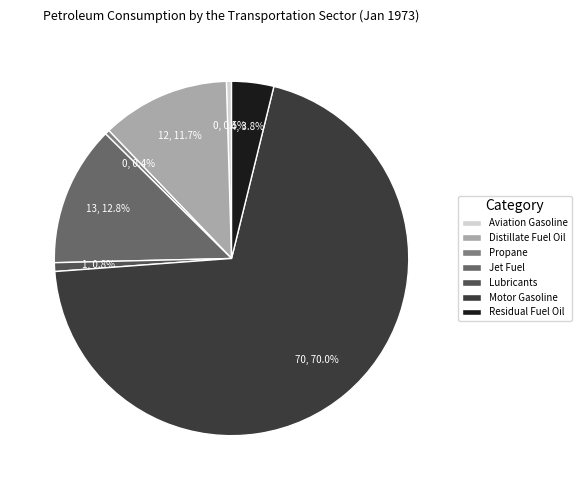

Is there any slice that represents more than half of the pie?

Yes